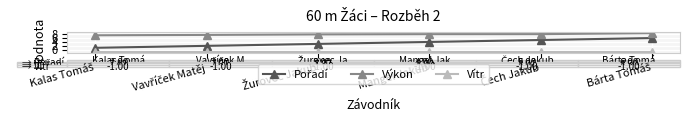

What is the sum of all Výkon values?

47.4